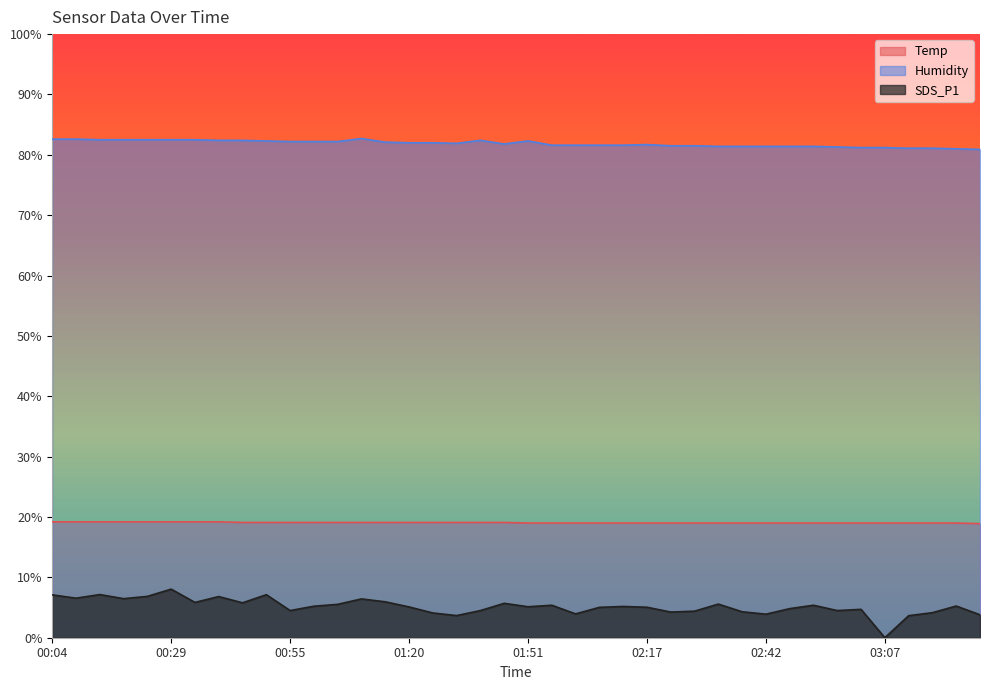

Between 00:44 and 00:39, which is larger?

00:39